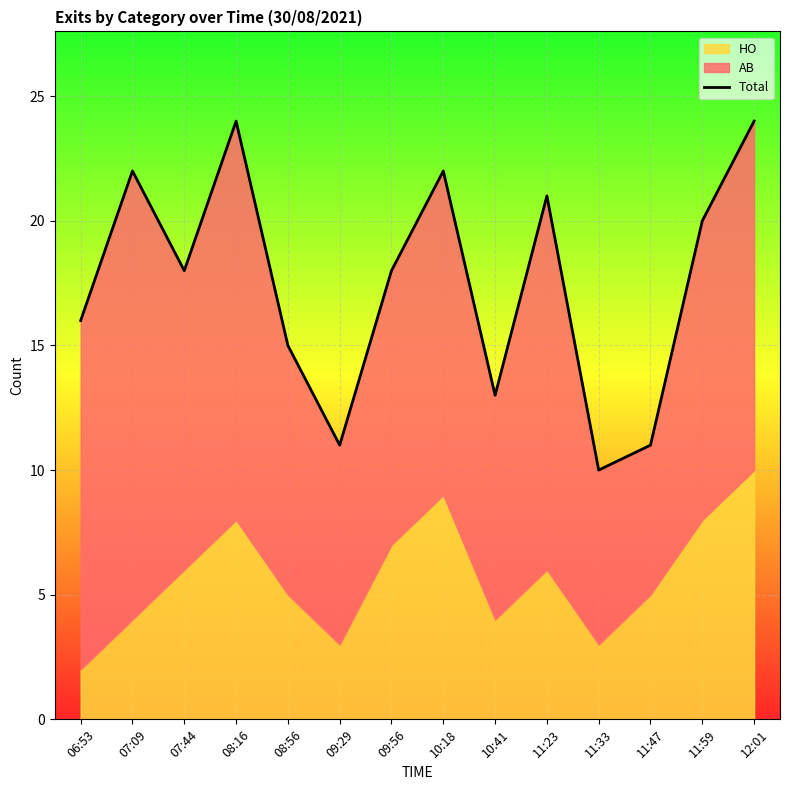

At which category does the chart reach its minimum across all series?

11:33